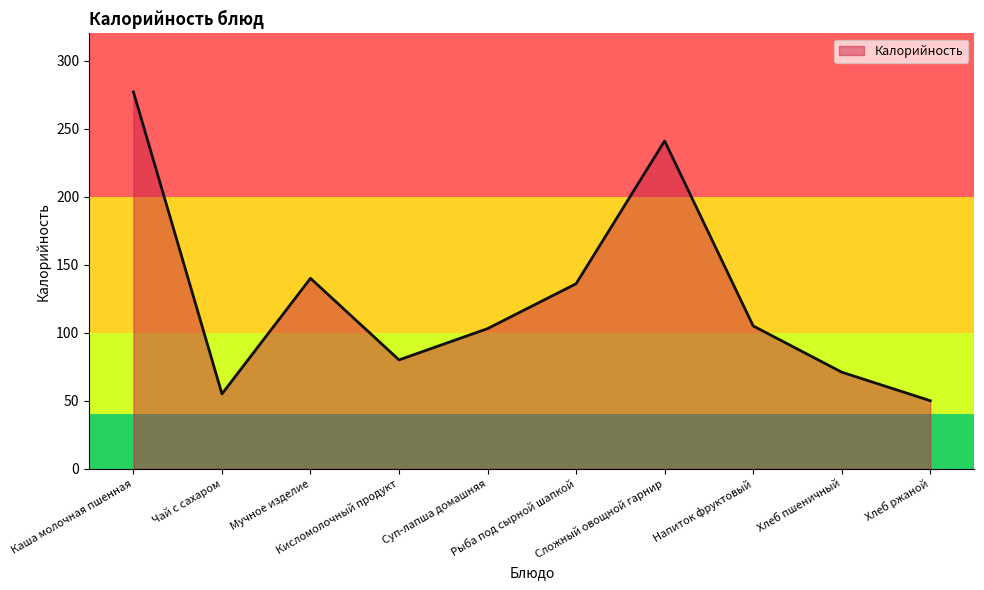

What is the minimum value shown in the chart?

50